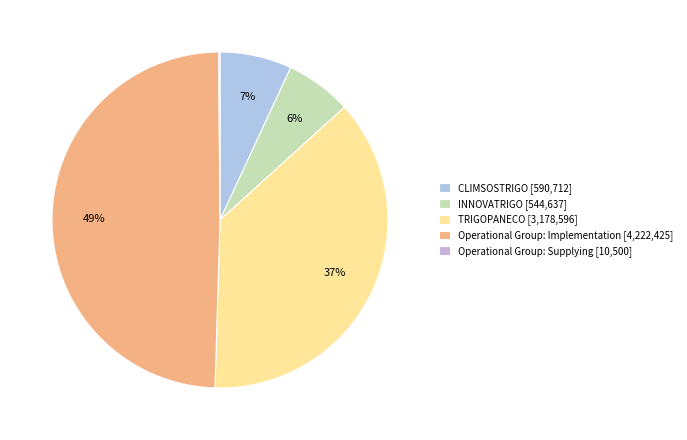

True or false: CLIMSOSTRIGO accounts for 14% of the total.

False